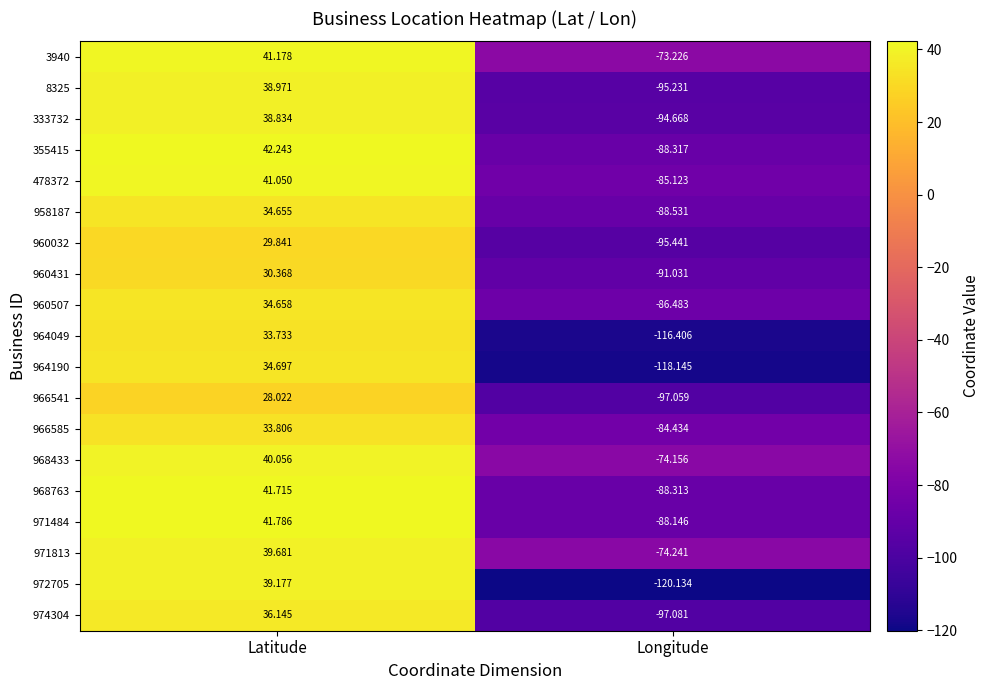

How many data points in 964190 are less than 34?

1